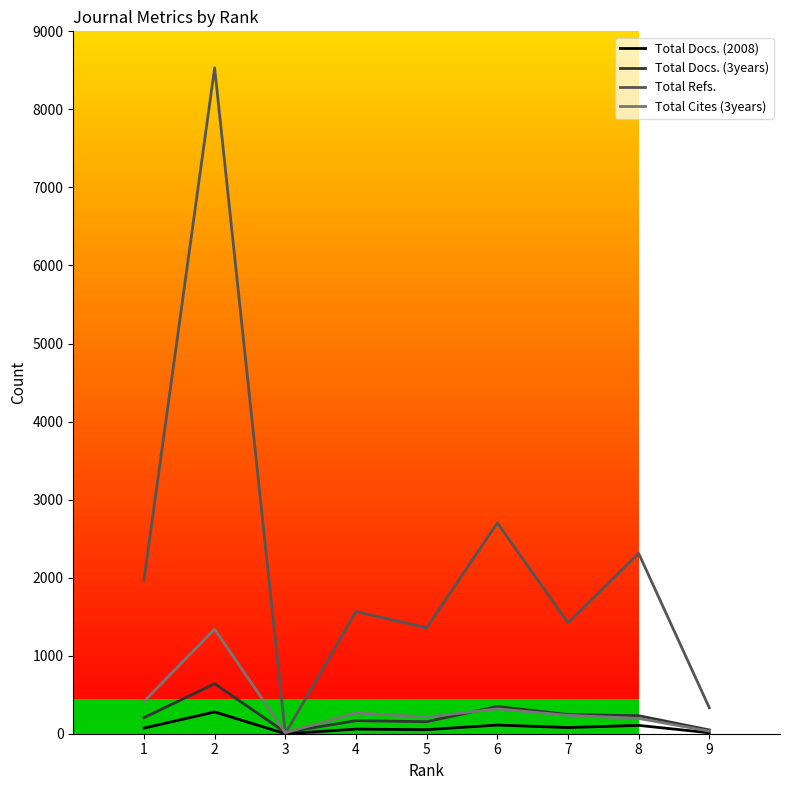

Which series has the widest spread of values?

Total Refs.